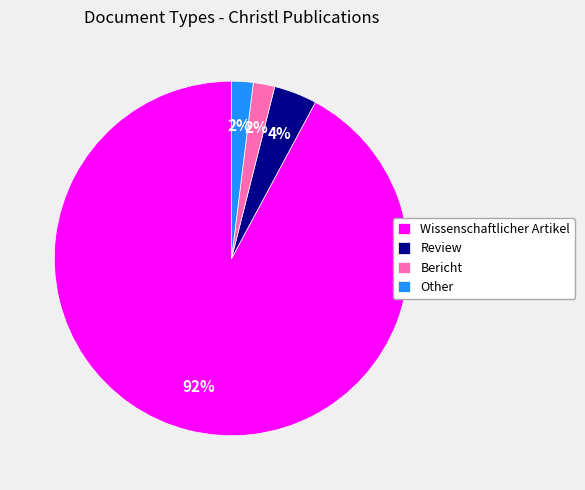

To the nearest percent, what percentage of the pie is Review?

4%